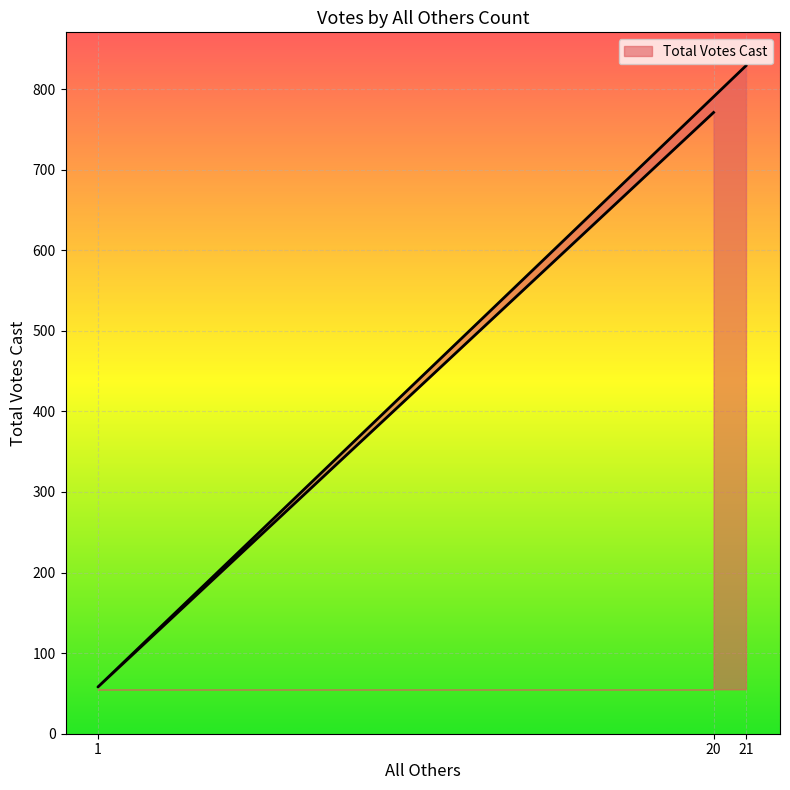

Between 21 and 20, which is larger?

21